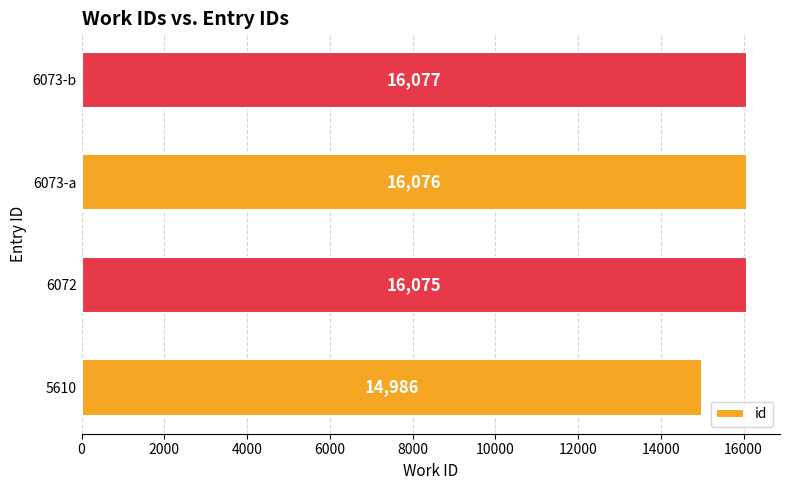

What is the difference between the values at 5610 and 6073-a?

1090